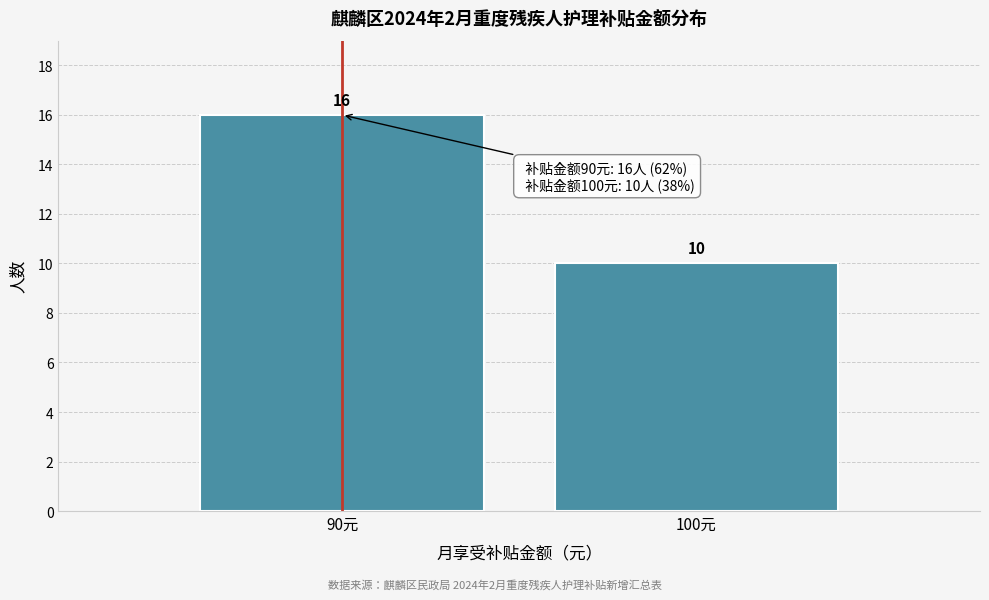

Reading right to left, list all the values displayed in this chart.

100元=10	90元=16